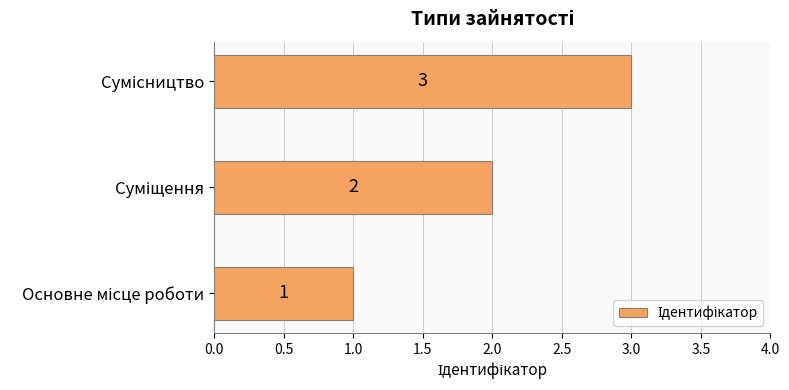

What is the maximum value shown in the chart?

3